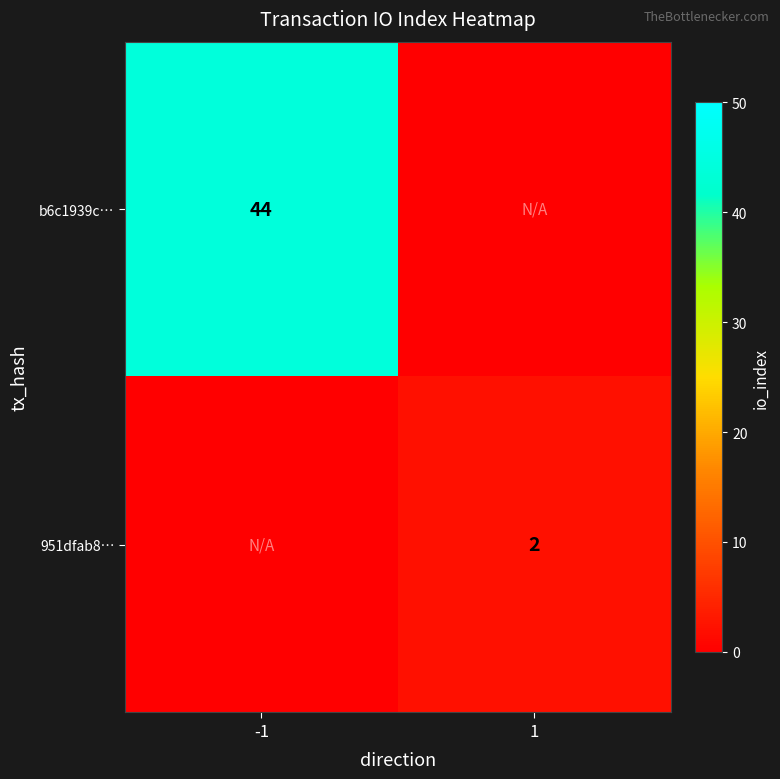

Is the value of 951dfab8… at 1 greater than the value of b6c1939c… at -1?

No